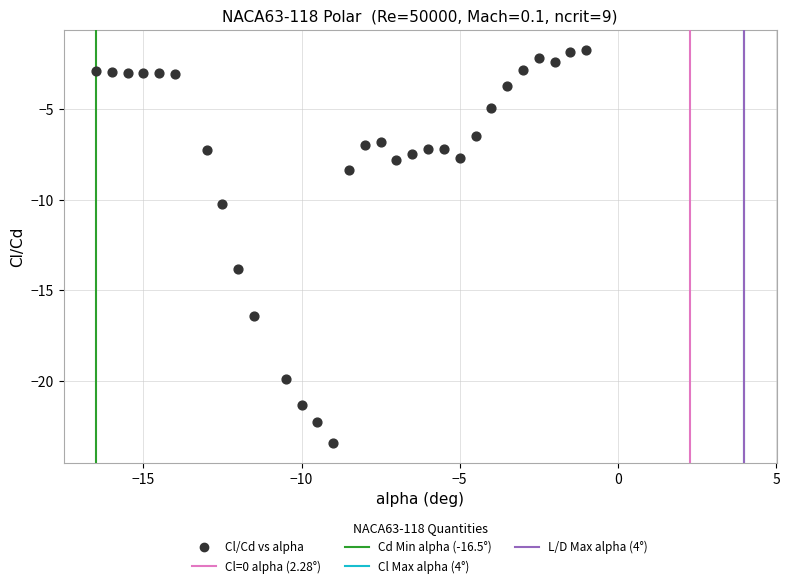

What is the range of X values (max minus min)?

15.5